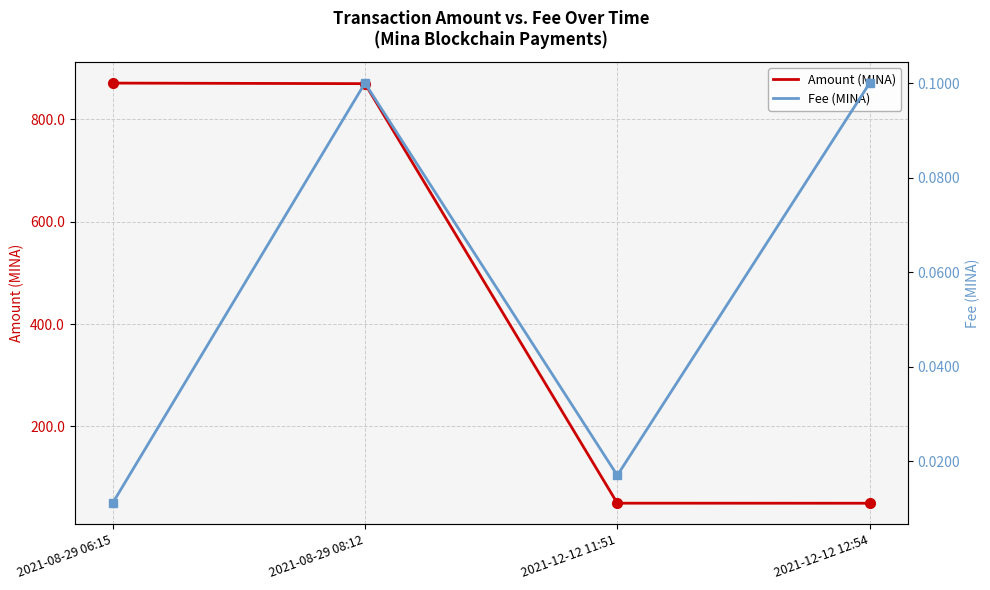

What is the total value across all series at 2021-12-12 11:51?

50.0